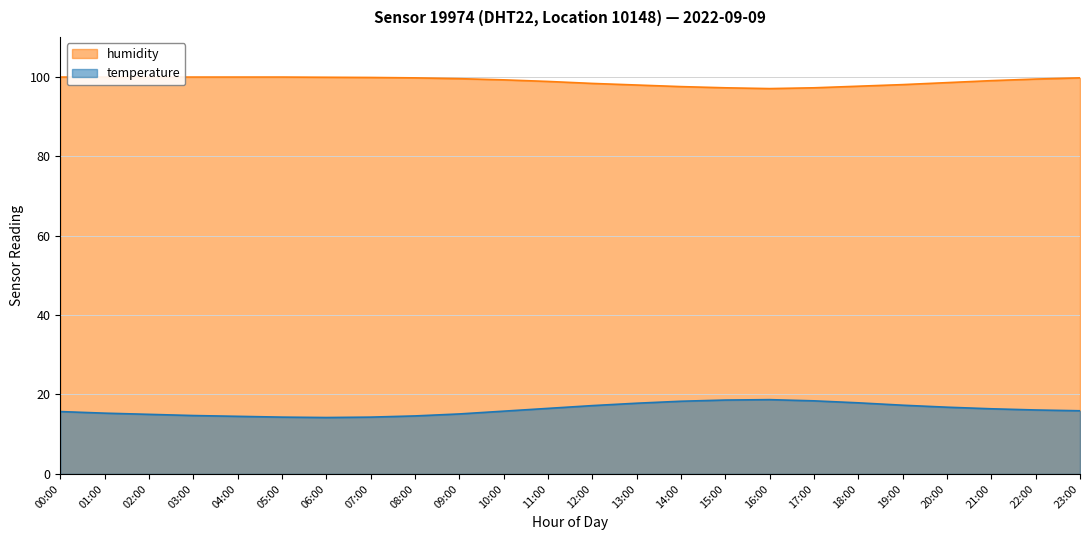

What is the difference between the second highest and minimum values in the humidity series?

2.9